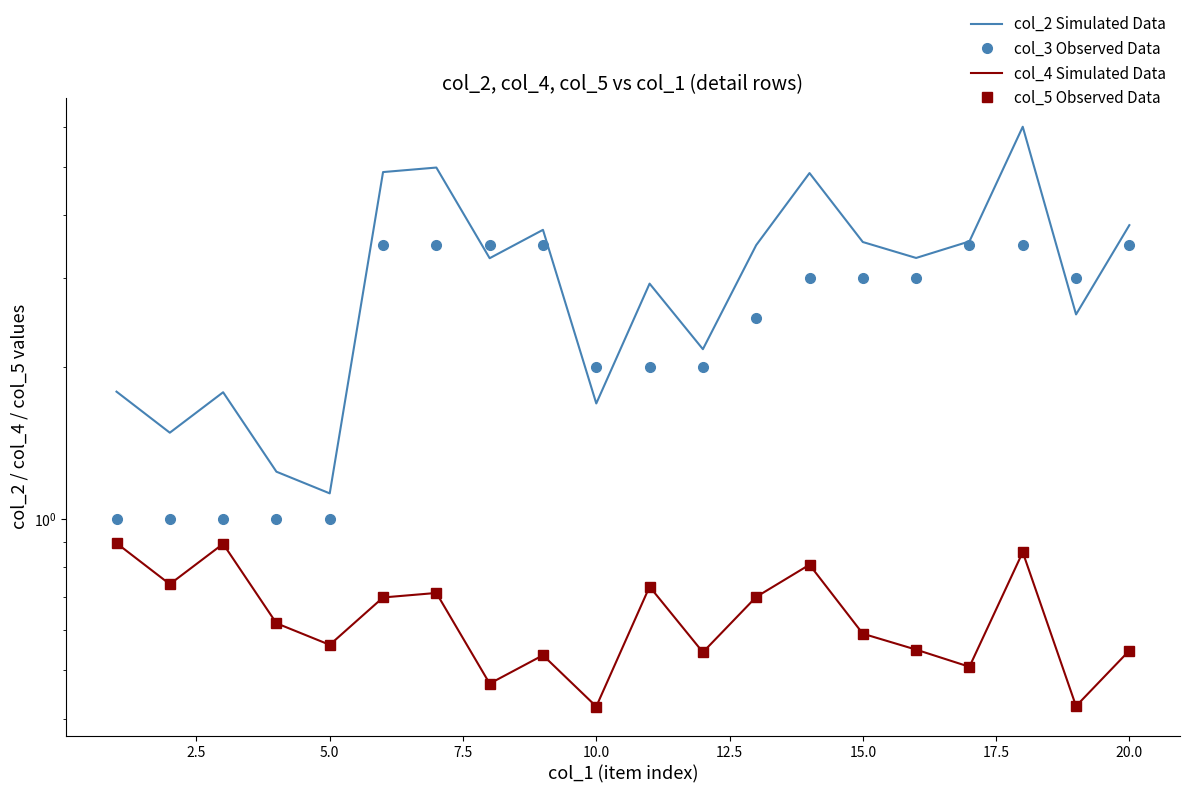

What value does the col_5 Observed Data series have at 2.5?

0.7